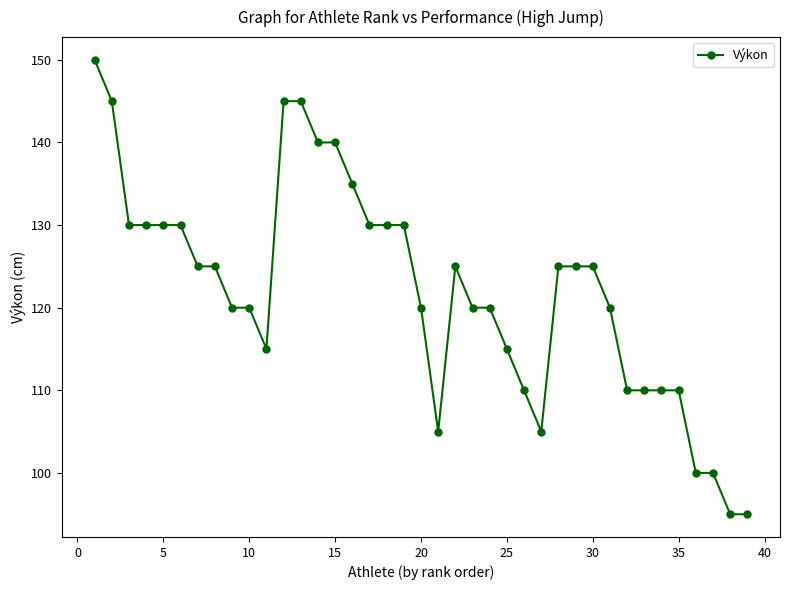

What is the sum of all values?

4760